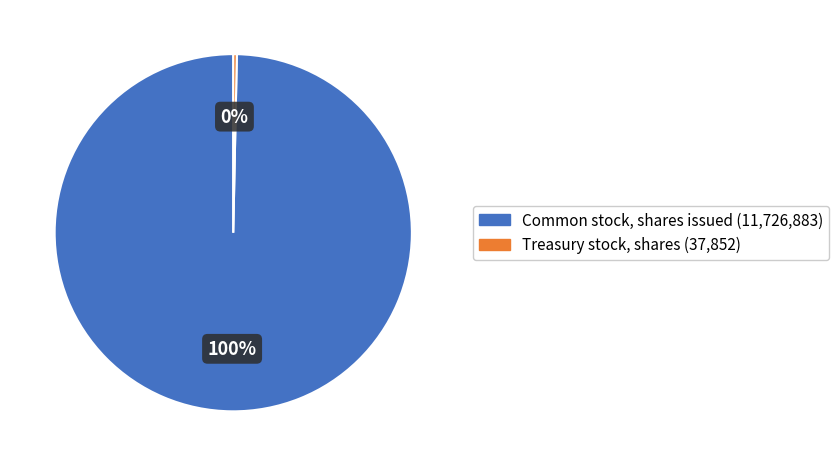

Is there a majority slice in this chart?

Yes